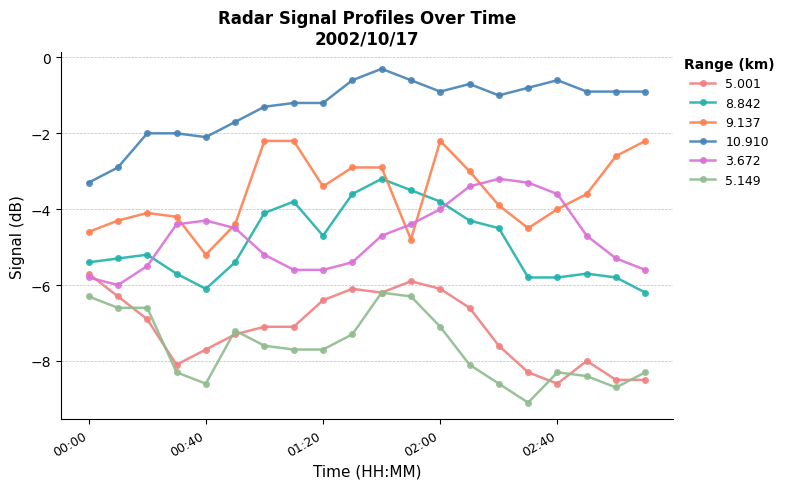

True or false: 8.842 has more than 1 points higher than both neighbors.

True